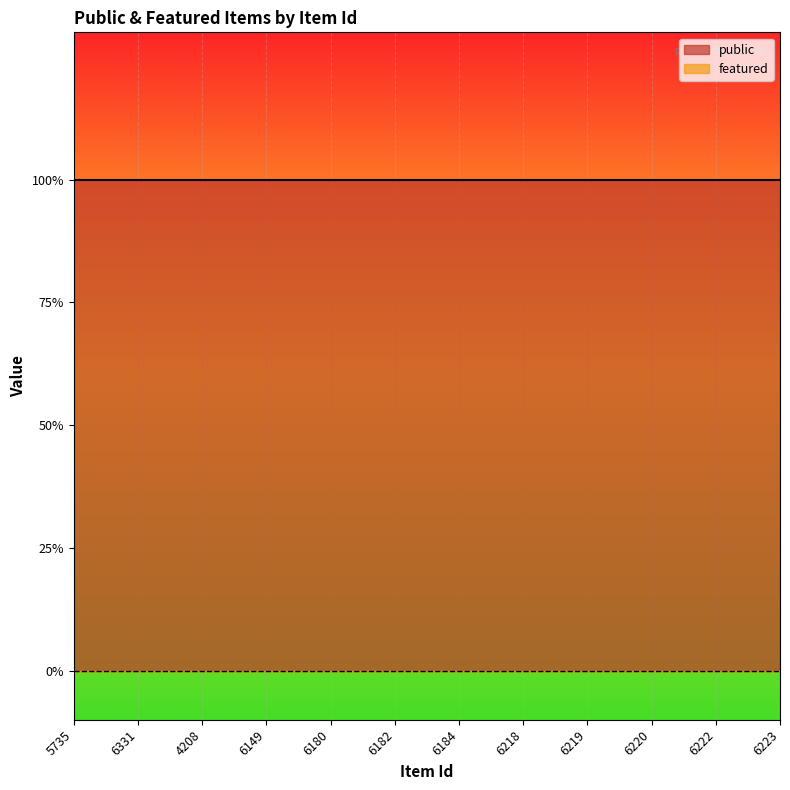

True or false: featured and public cross at least once.

False